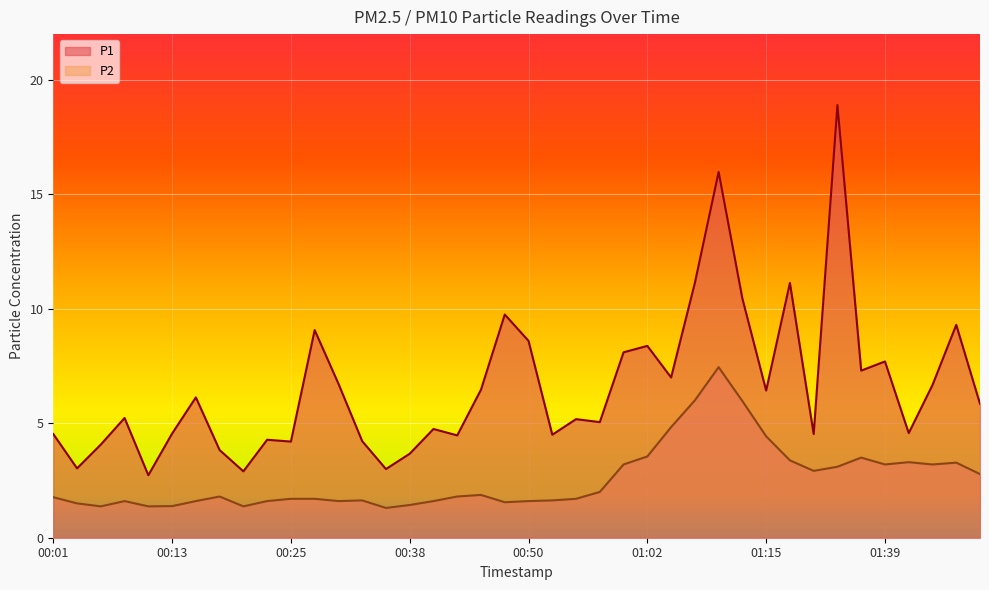

True or false: P2 and P1 cross at least once.

False